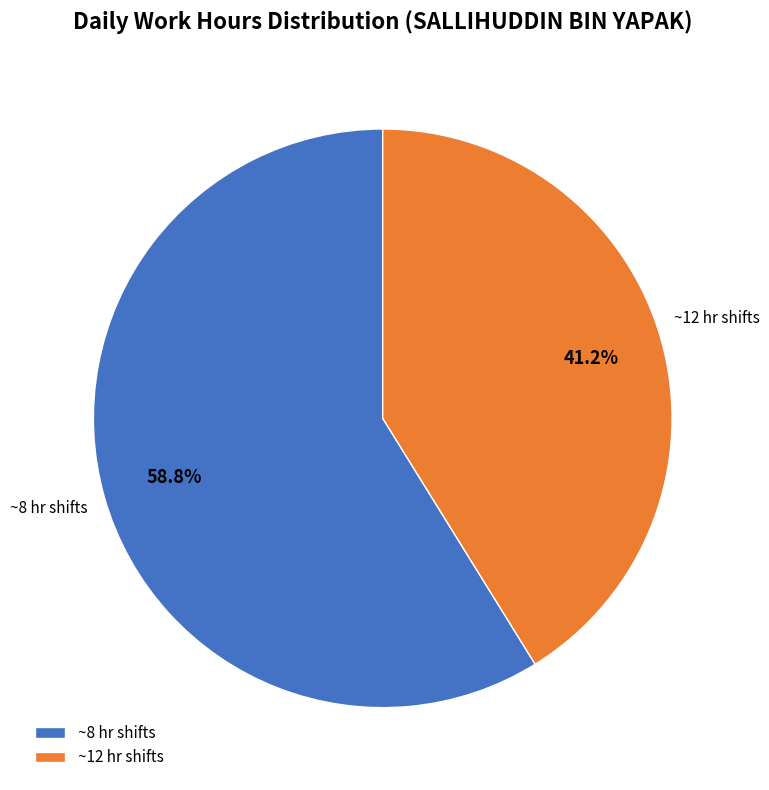

Rank the categories by value from lowest to highest.

~12 hr shifts, ~8 hr shifts